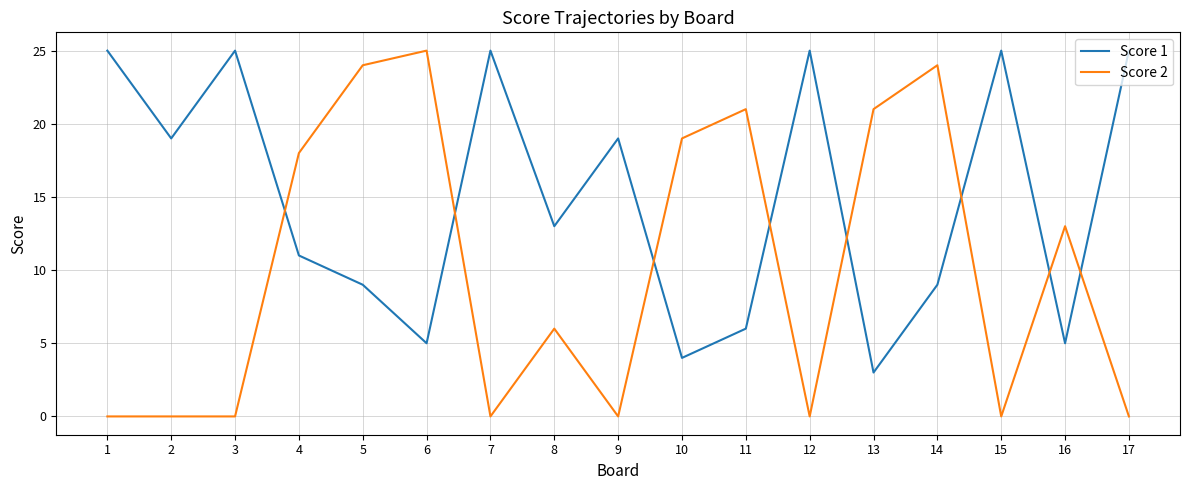

What is the approximate value of Score 1 at 3?

25